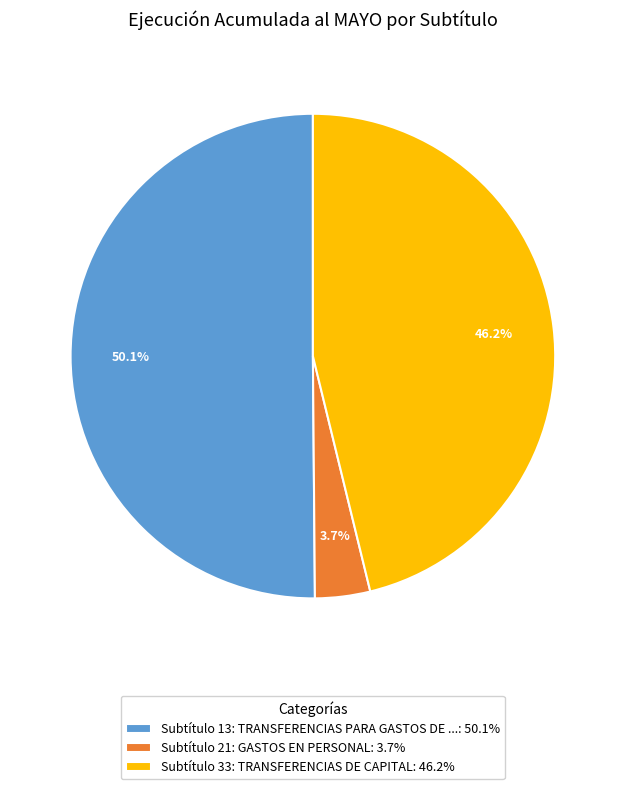

Which category accounts for the majority?

Subtítulo 13: TRANSFERENCIAS PARA GASTOS DE ...: 50.1%